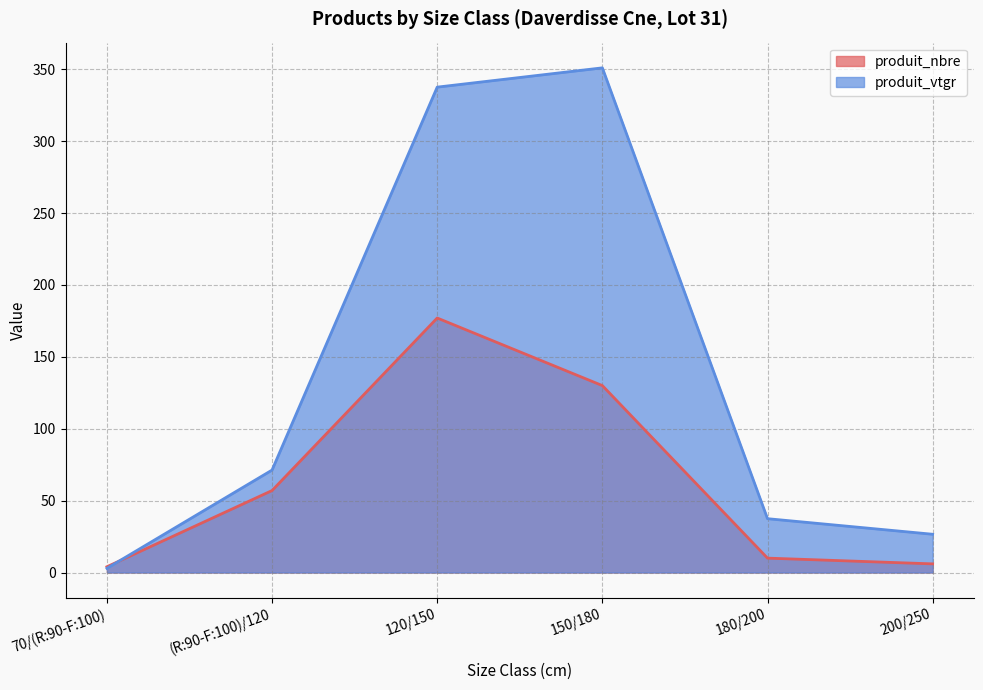

What is the difference between the produit_vtgr values at 70/(R:90-F:100) and (R:90-F:100)/120?

68.3